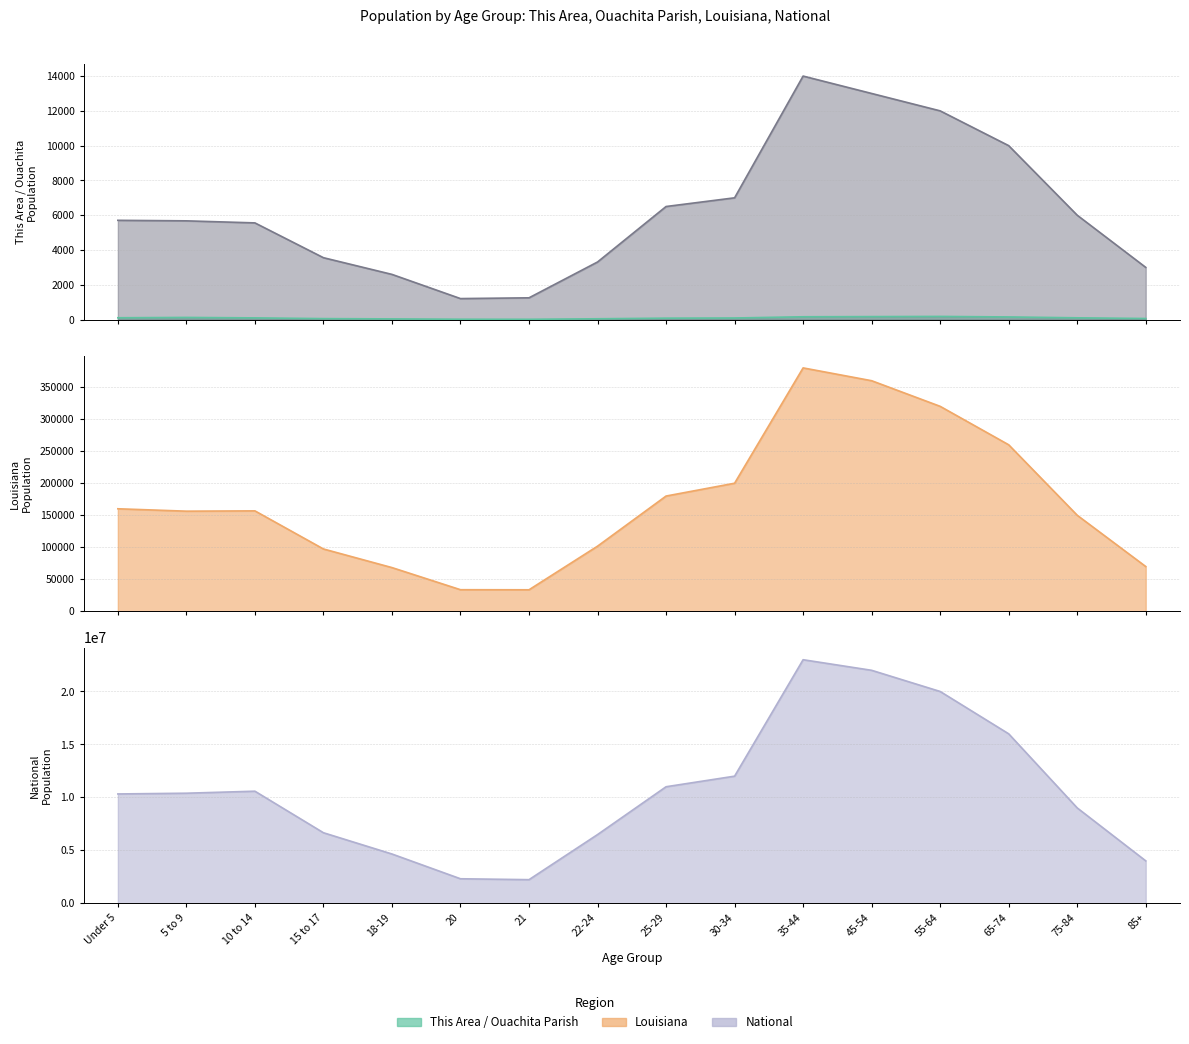

True or false: This Area and Louisiana intersect in this chart.

False